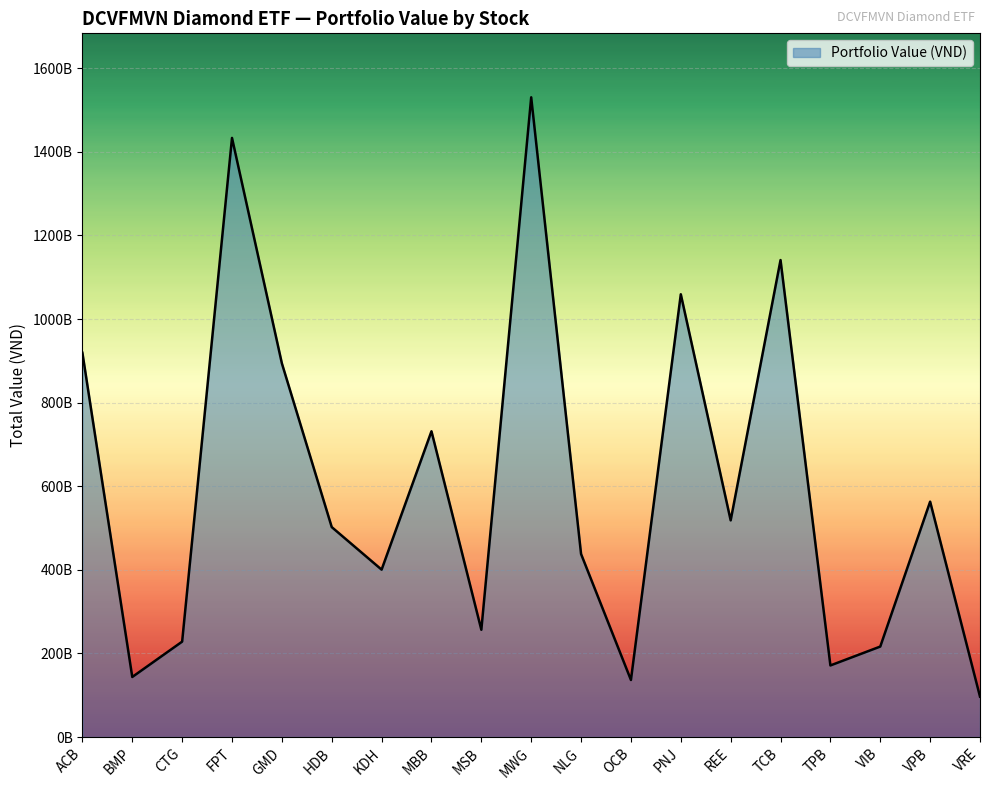

List the labels in order of value, largest first.

MWG, FPT, TCB, PNJ, ACB, GMD, MBB, VPB, REE, HDB, NLG, KDH, MSB, CTG, VIB, TPB, BMP, OCB, VRE